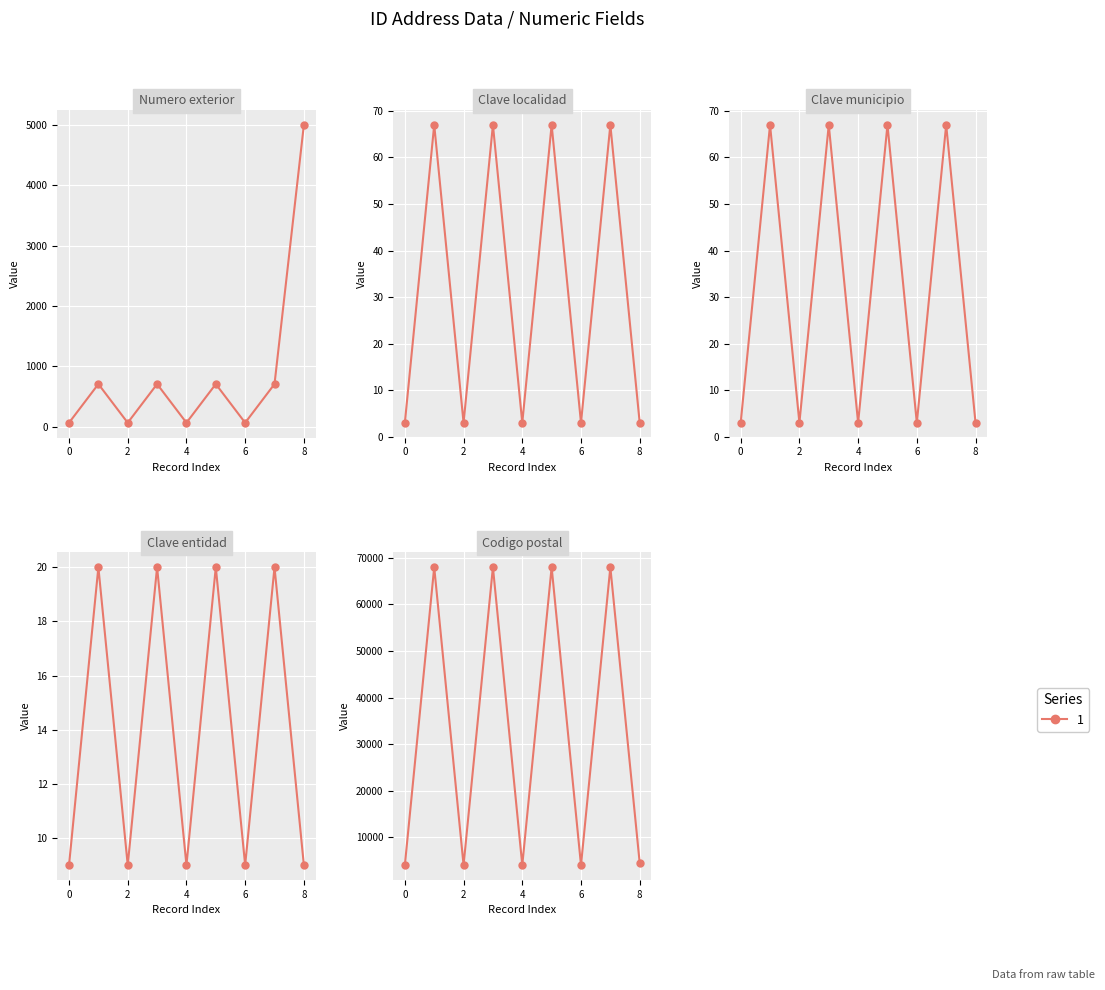

Count the number of categories in the chart.

9